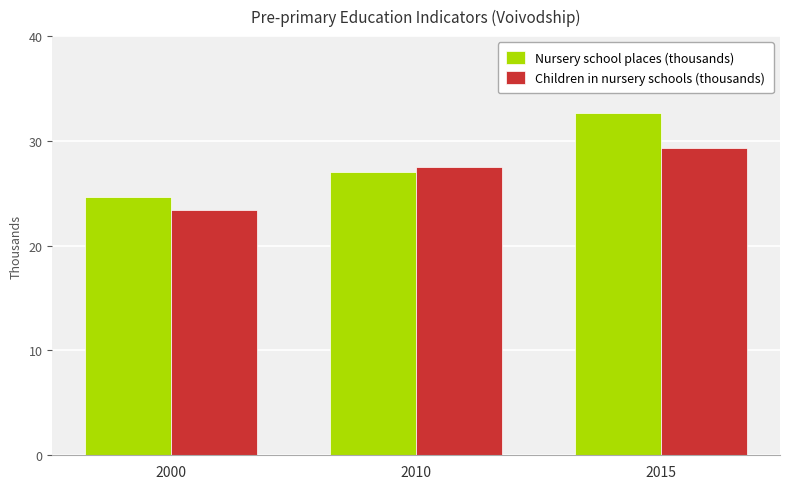

At how many categories does at least one series exceed 32?

1